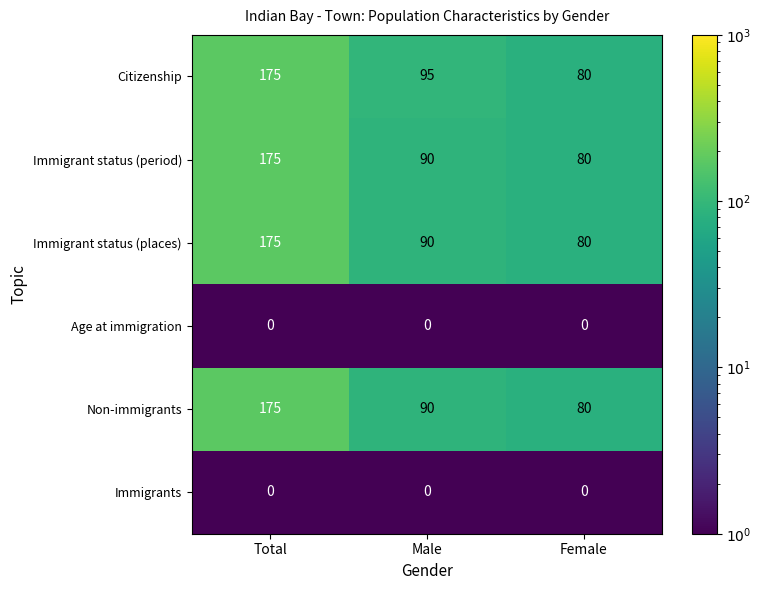

Reading left to right, list all the values displayed in this chart.

Citizenship: Total=175	Male=95	Female=80
Immigrant status (period): Total=175	Male=90	Female=80
Immigrant status (places): Total=175	Male=90	Female=80
Age at immigration: Total=0	Male=0	Female=0
Non-immigrants: Total=175	Male=90	Female=80
Immigrants: Total=0	Male=0	Female=0